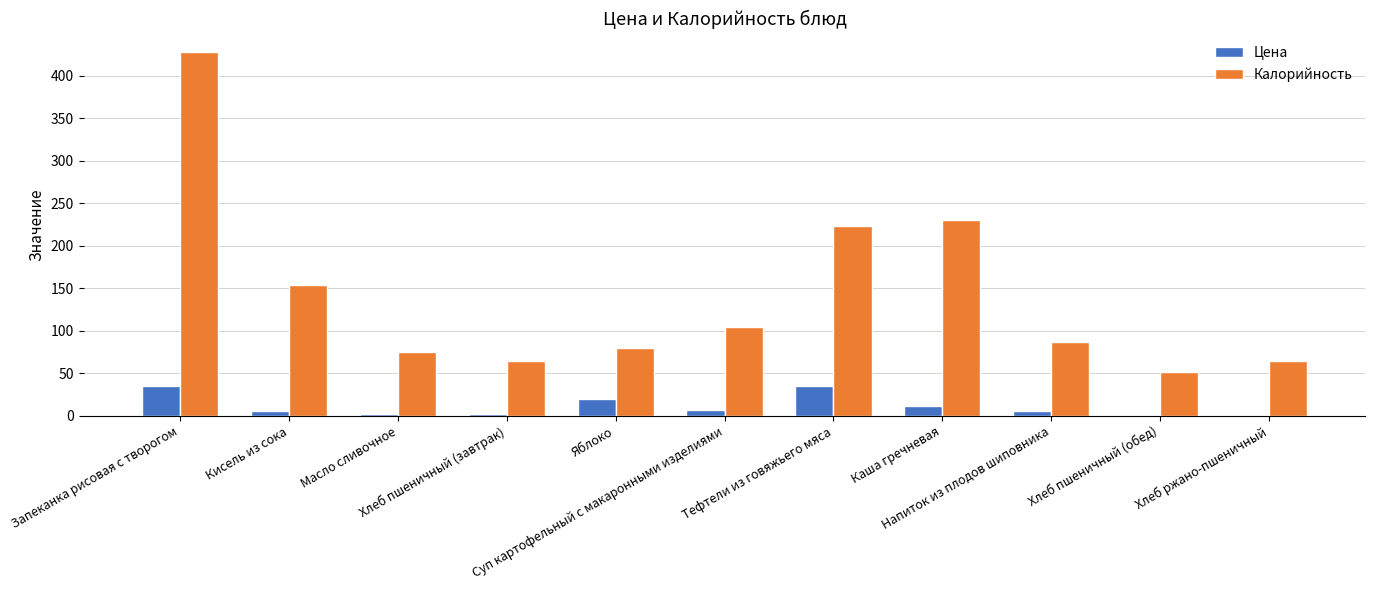

What is the label of the 10th bar from the right?

Кисель из сока